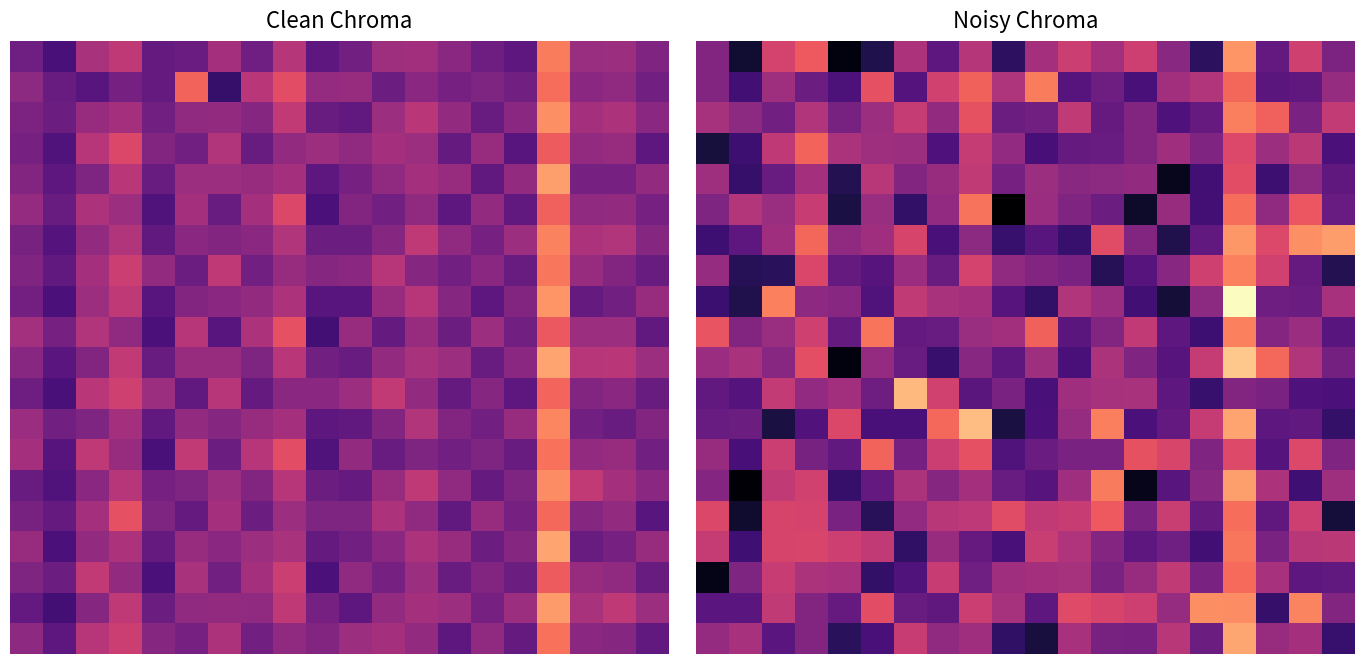

What is the greatest value displayed?

-122.1